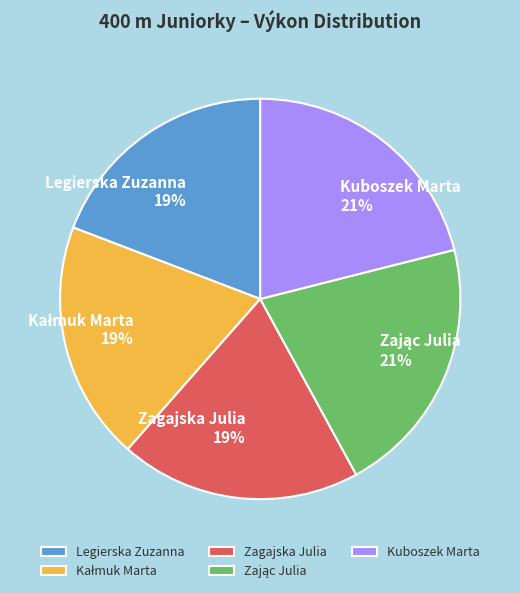

The Legierska Zuzanna slice represents 19% of the pie. True or false?

True